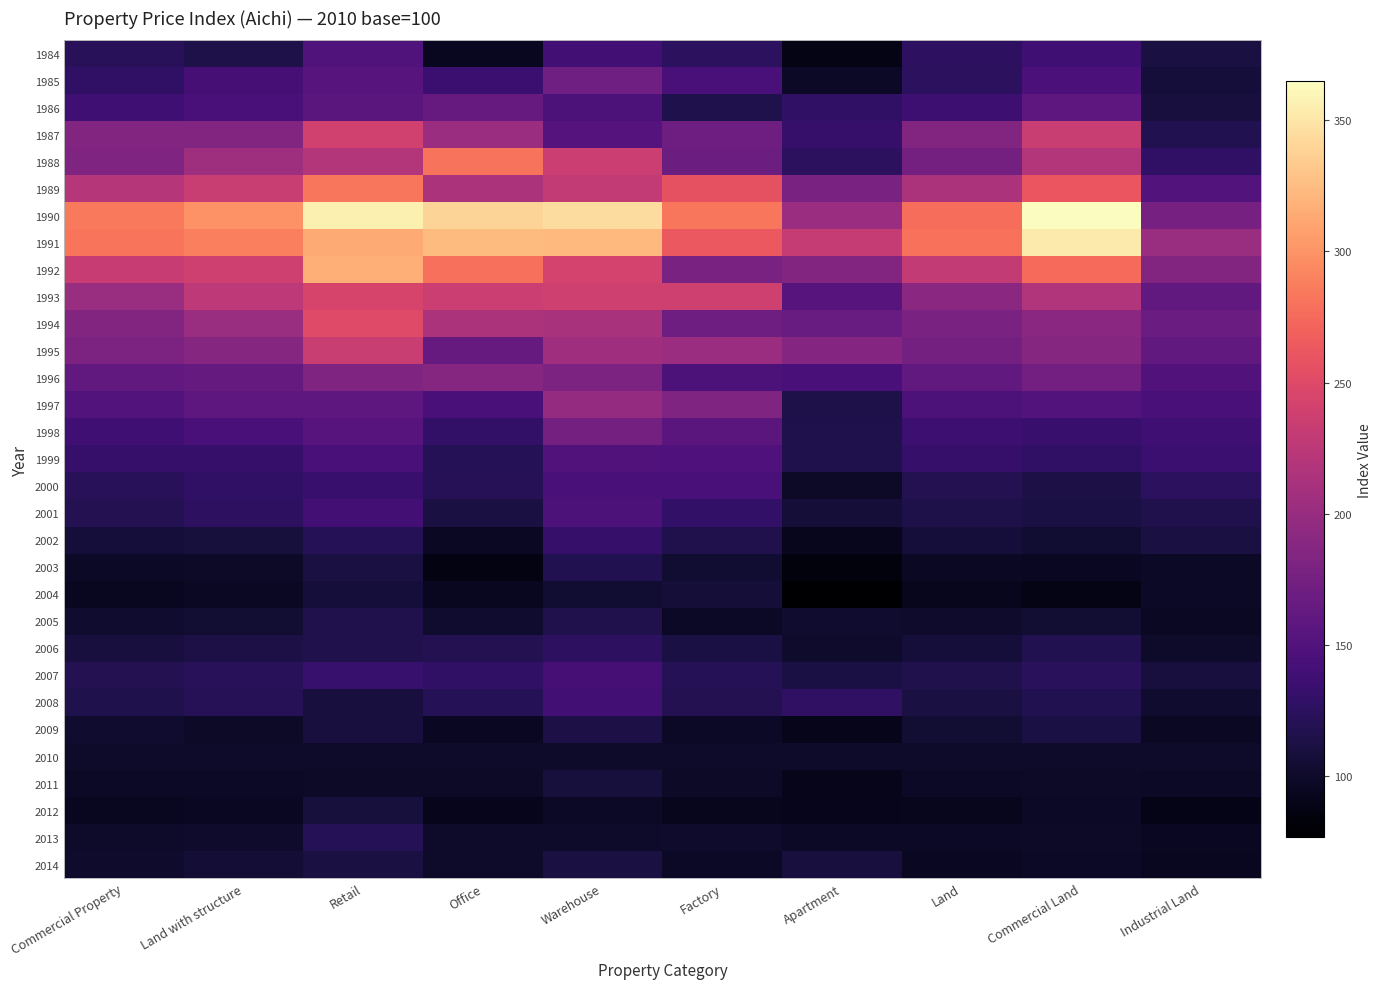

Between Office and Factory, which is larger?

Factory